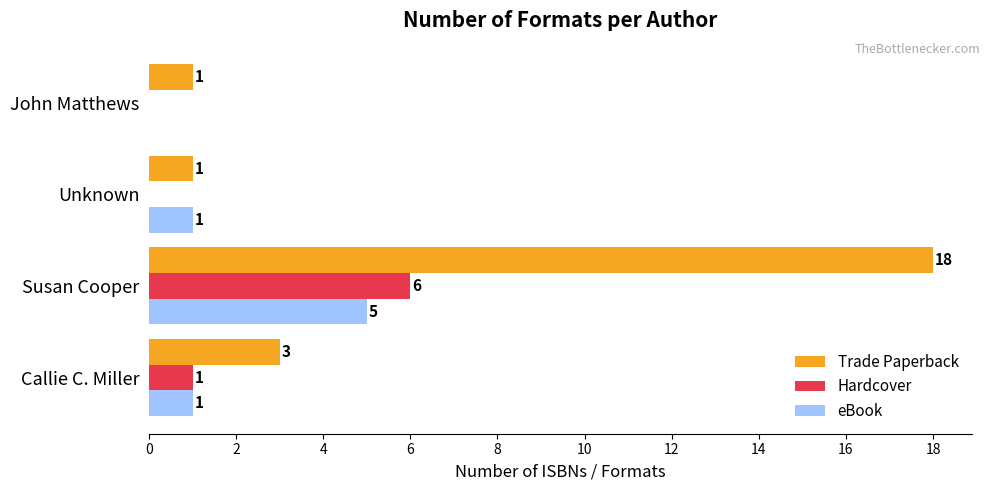

Which series has the largest total across all categories?

Trade Paperback